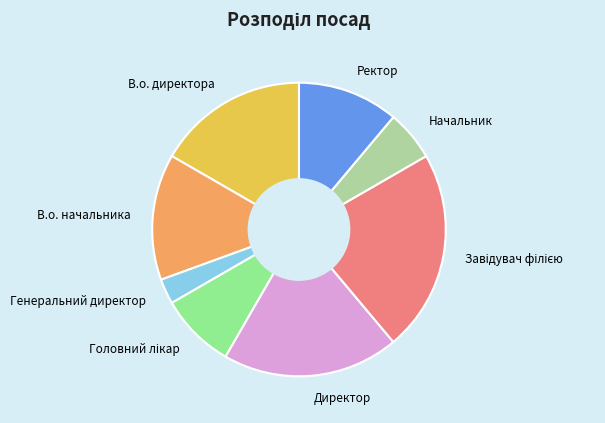

Is Директор the majority of the pie?

No